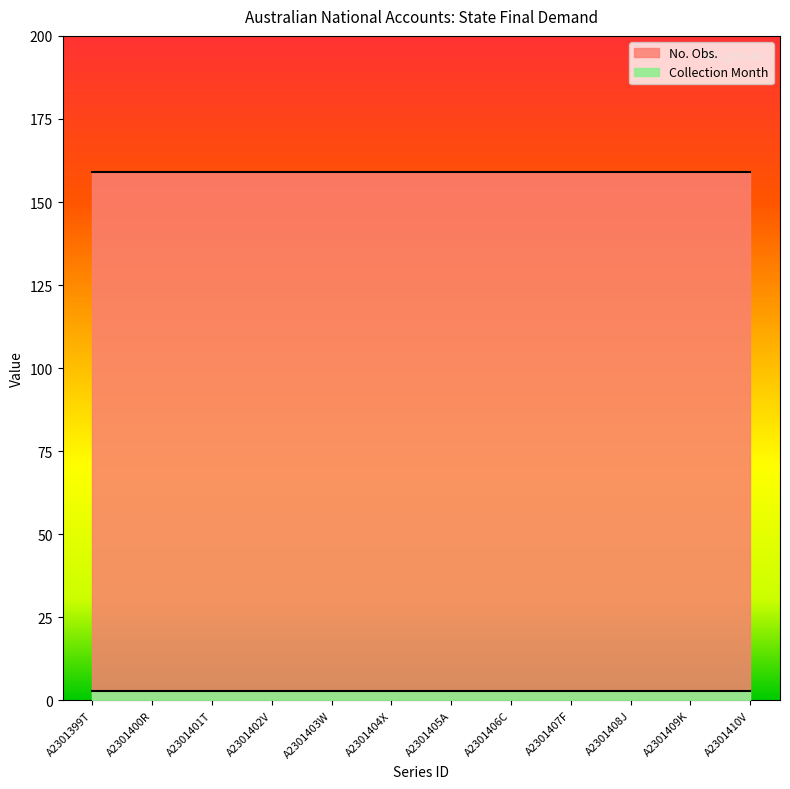

List the series in order of their peak value, highest first.

No. Obs., Collection Month